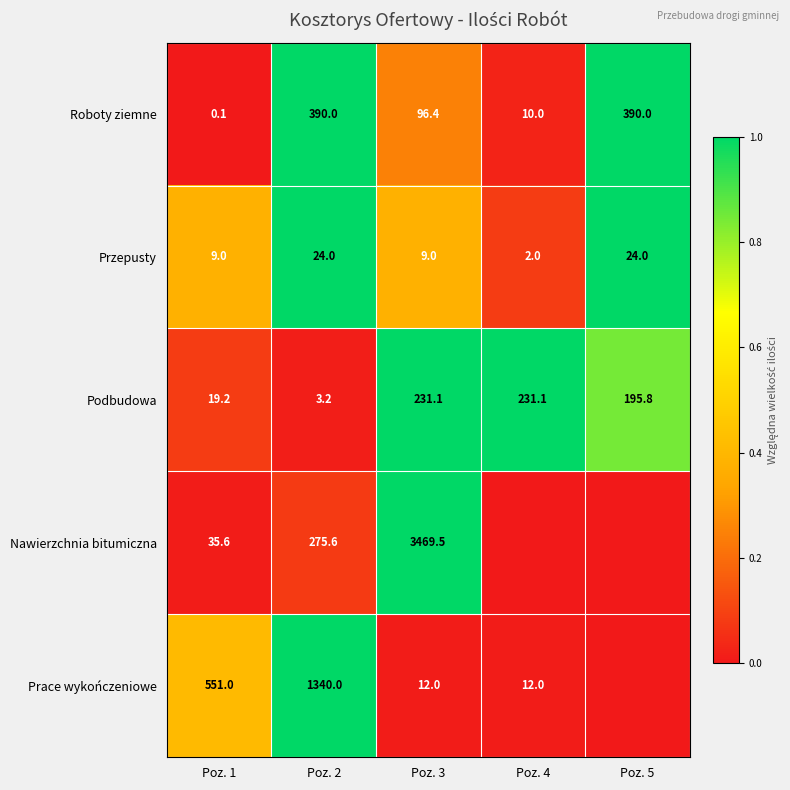

At Poz. 3, list the series in order from smallest to largest.

Przepusty, Prace wykończeniowe, Roboty ziemne, Podbudowa, Nawierzchnia bitumiczna